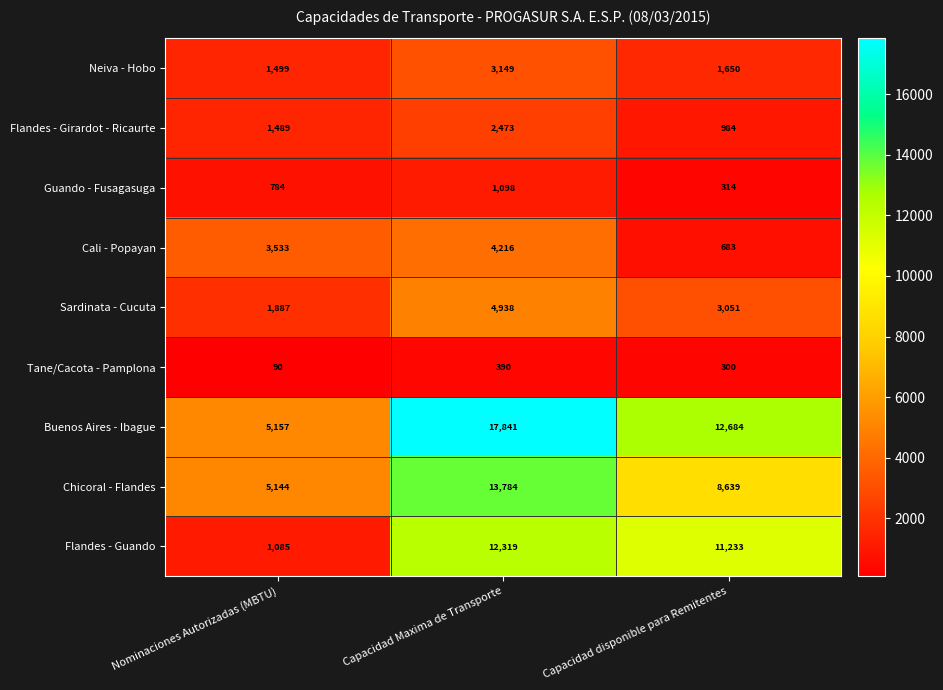

Which label corresponds to the smallest value in the chart?

Nominaciones Autorizadas (MBTU)